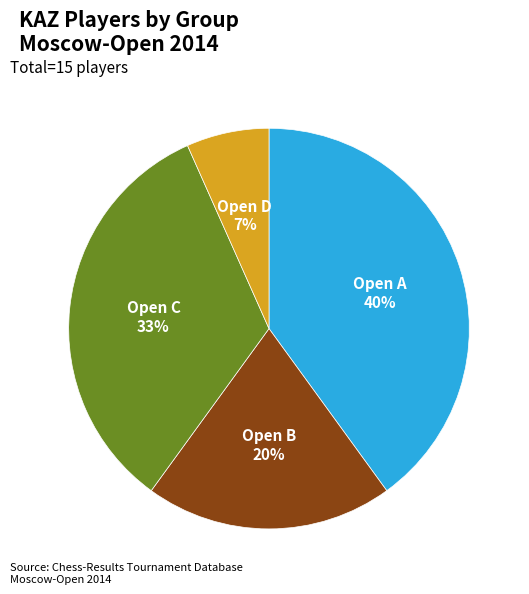

To the nearest percent, what is the difference between the largest and smallest slice percentages?

33%